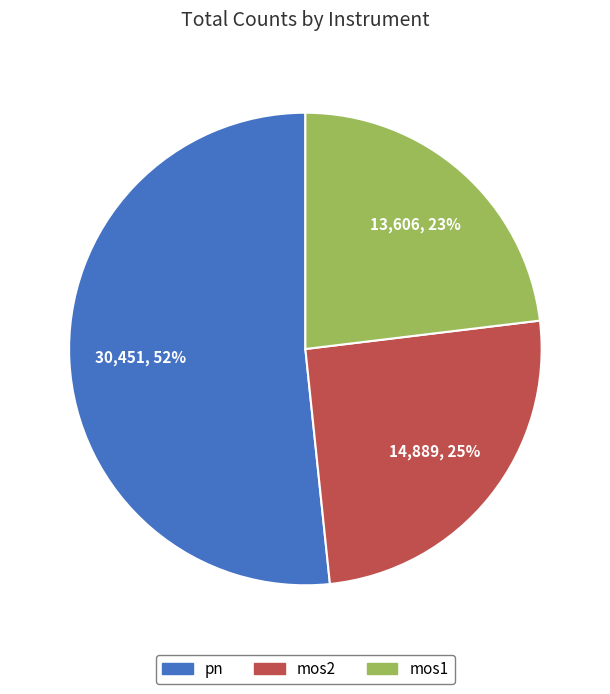

How many slices are in this pie chart?

3